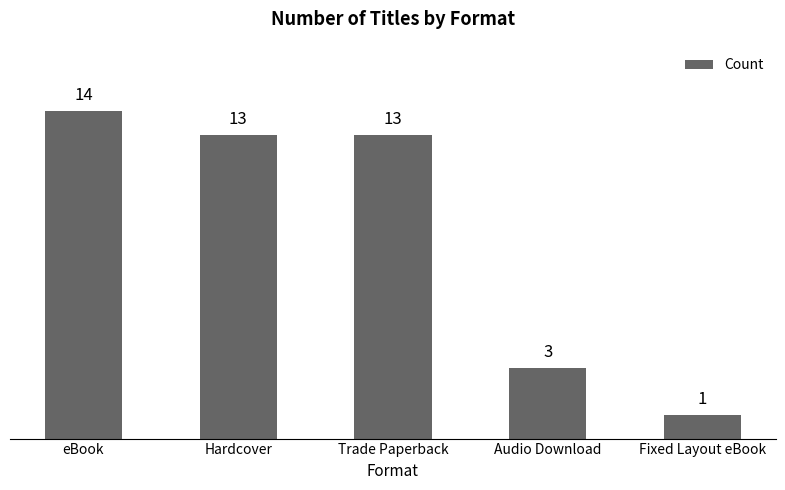

What is the label of the 3rd bar from the left?

Trade Paperback